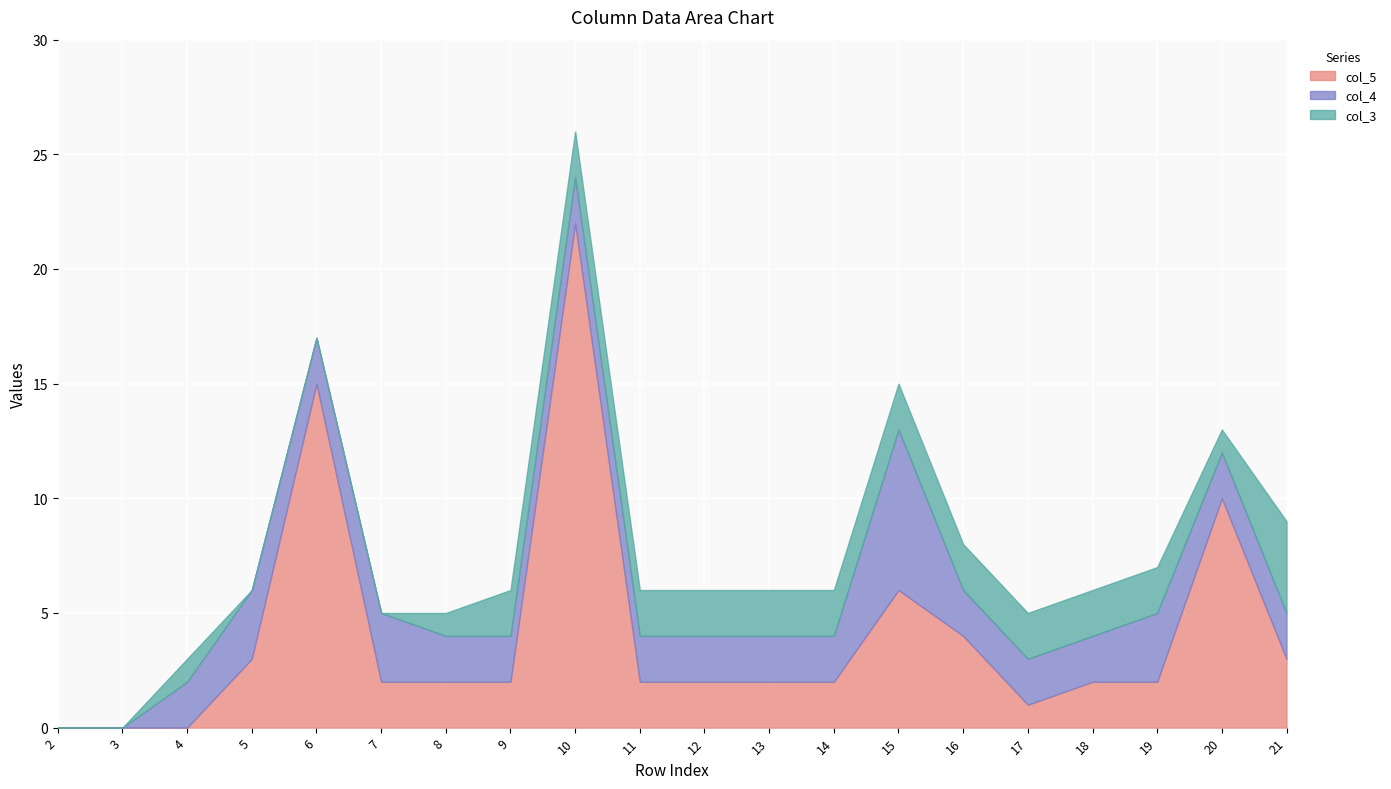

At which category is the sum across all series the highest?

10